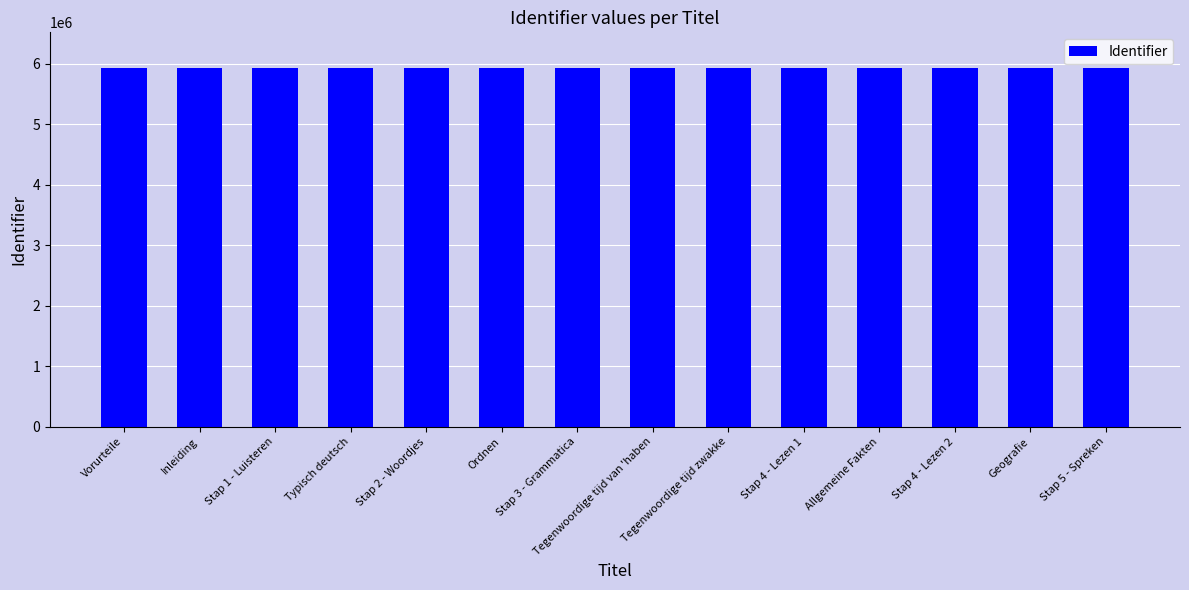

What is the maximum value shown in the chart?

5928417